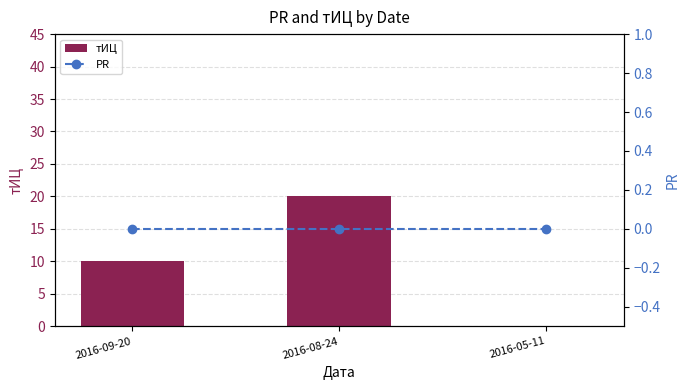

What is the difference between the maximum and second lowest values in the тИЦ series?

10